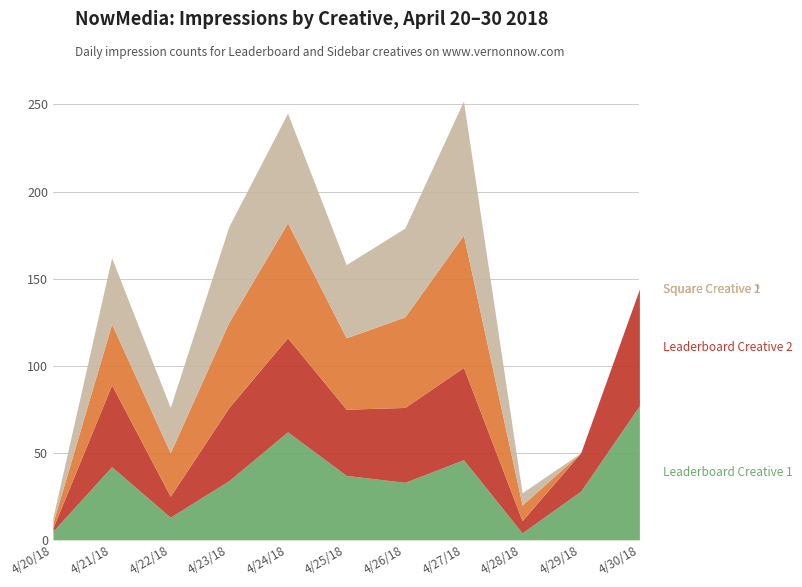

Between 4/24/18 and 4/26/18, which series saw the biggest shift?

Leaderboard Creative 1